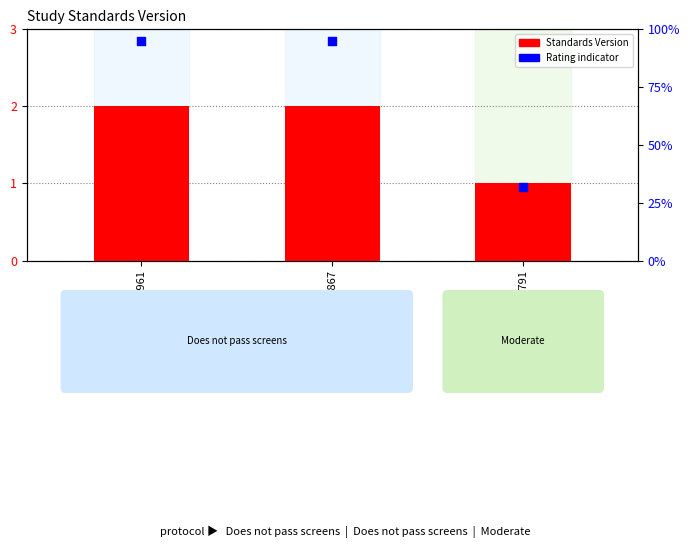

Which series has the largest total across all categories?

Rating indicator